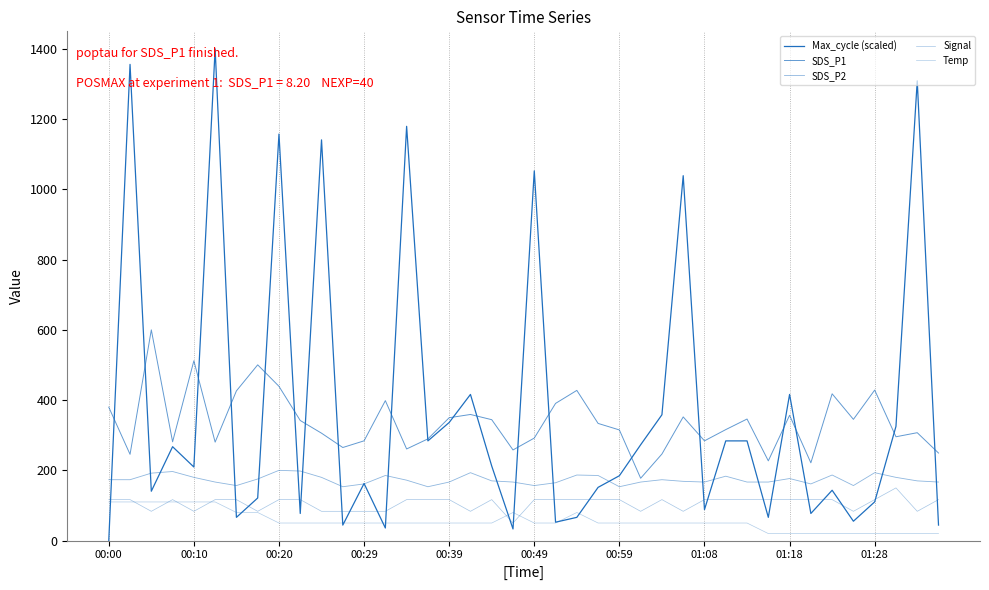

Which series ends up on top after the final intersection of Max_cycle (scaled) and Temp?

Max_cycle (scaled)